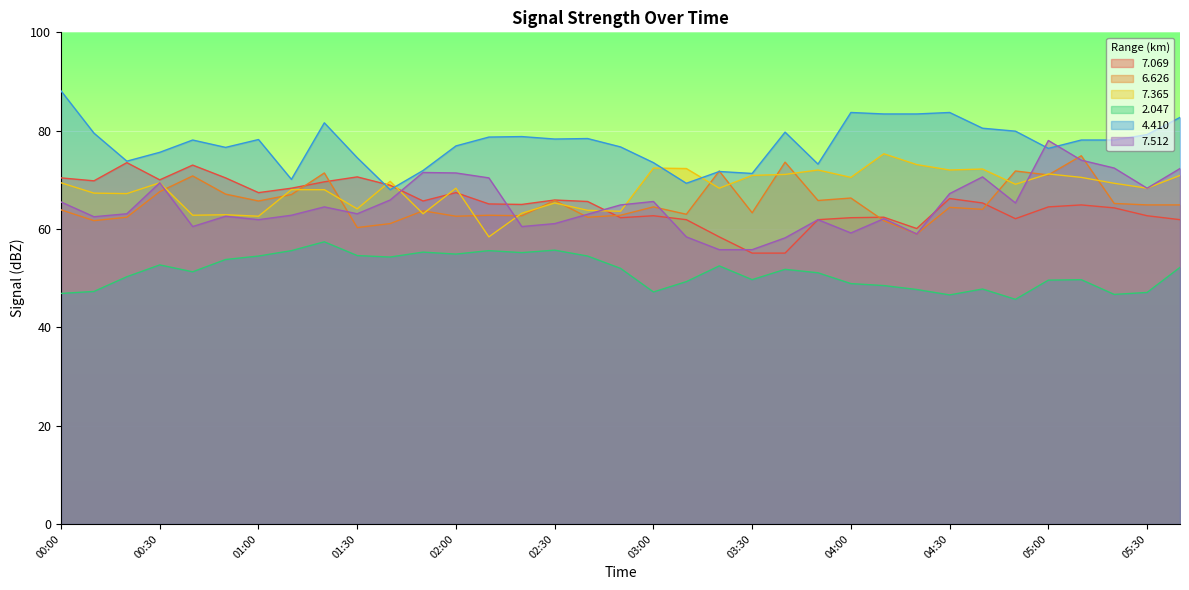

How many times do 6.626 and 4.410 cross each other?

2